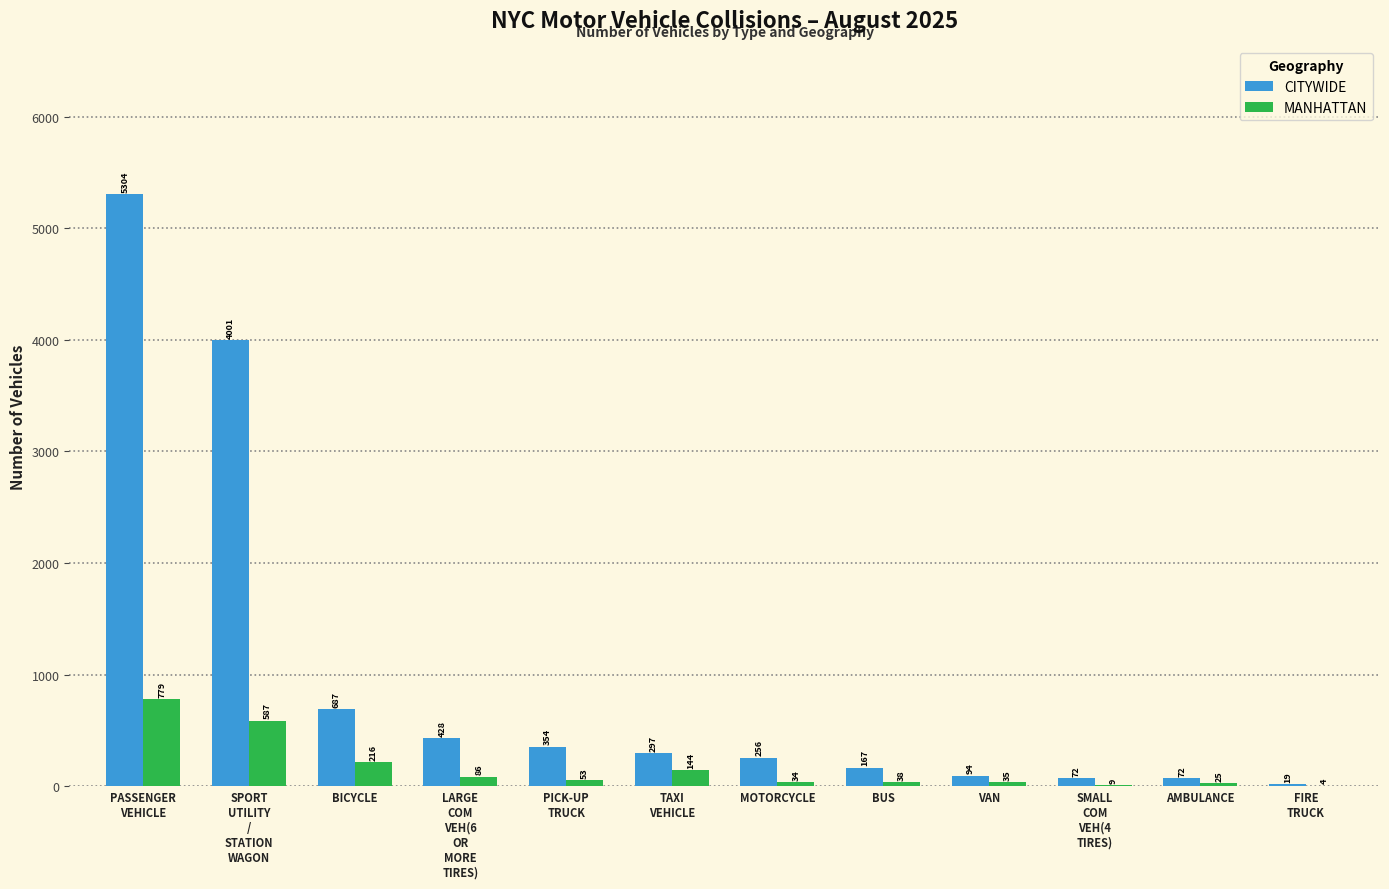

What is the difference between the MANHATTAN values at SPORT
UTILITY
/
STATION
WAGON and BICYCLE?

371